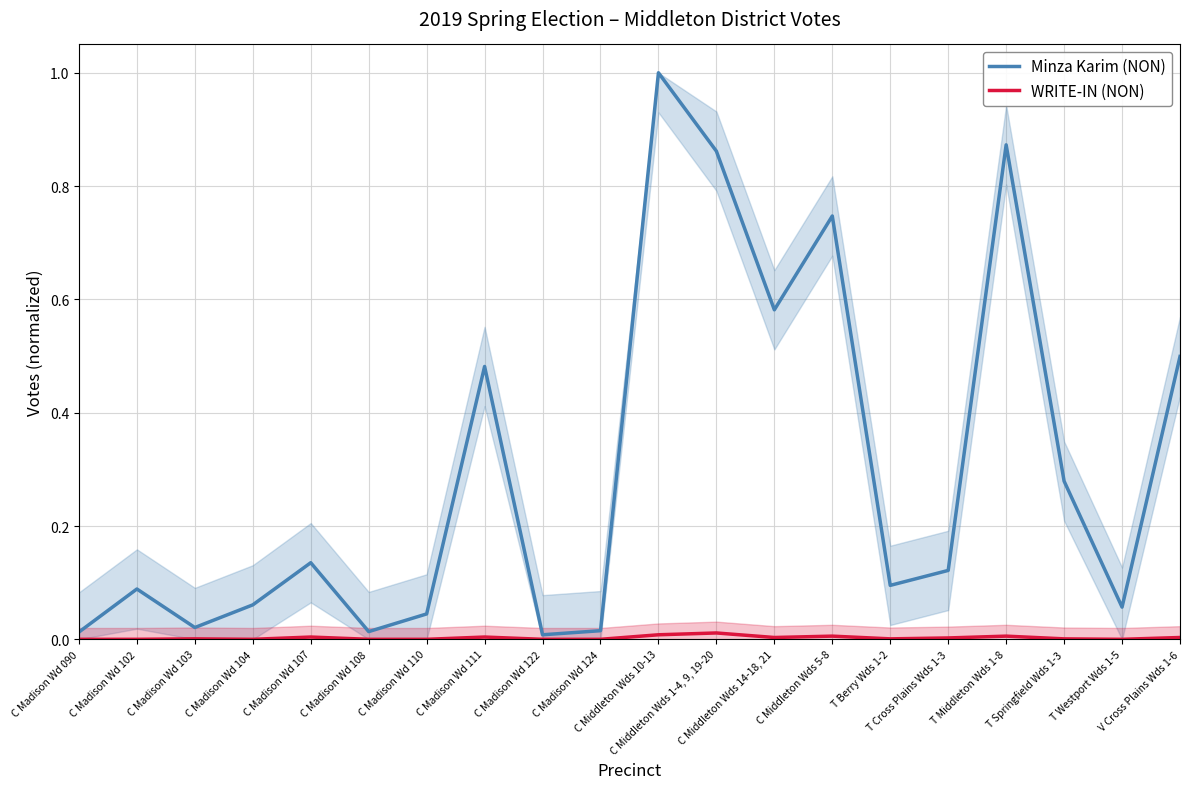

At which category is the sum across all series the highest?

C Middleton Wds 10-13